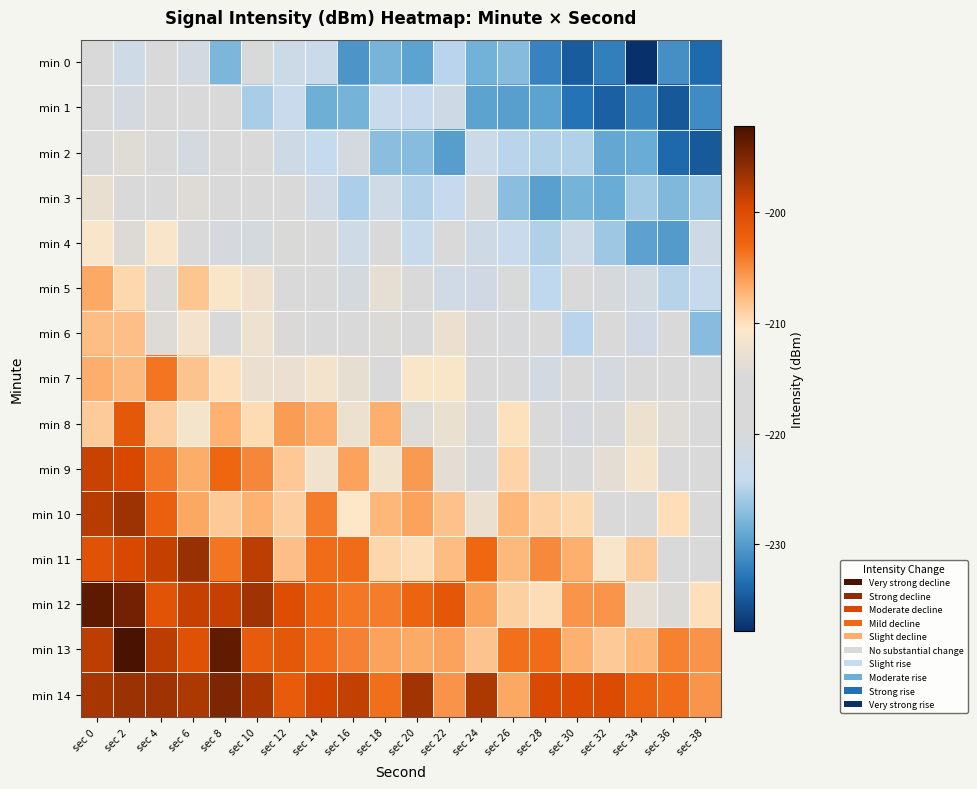

Between sec 2 and sec 18, which series saw the biggest shift?

min 13